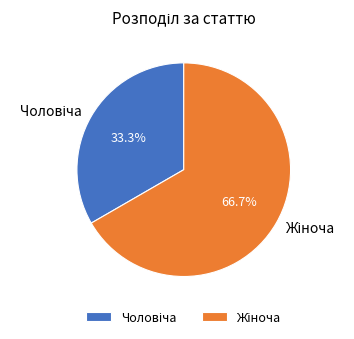

To the nearest percent, what percentage of the pie is Чоловіча?

33%